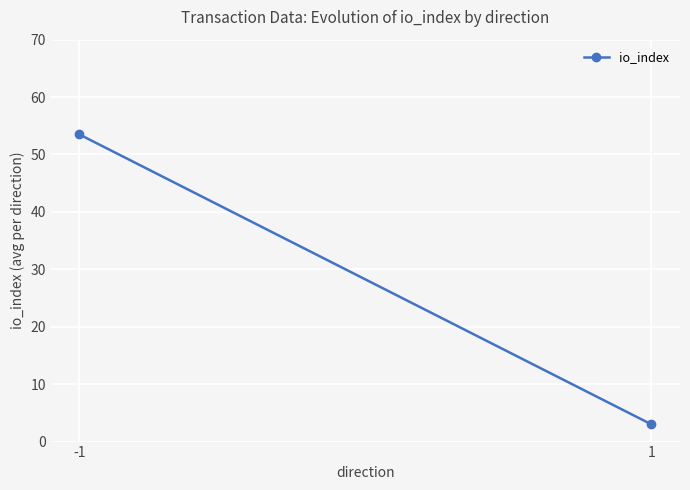

What is the sum of the values at 1 and -1?

56.5